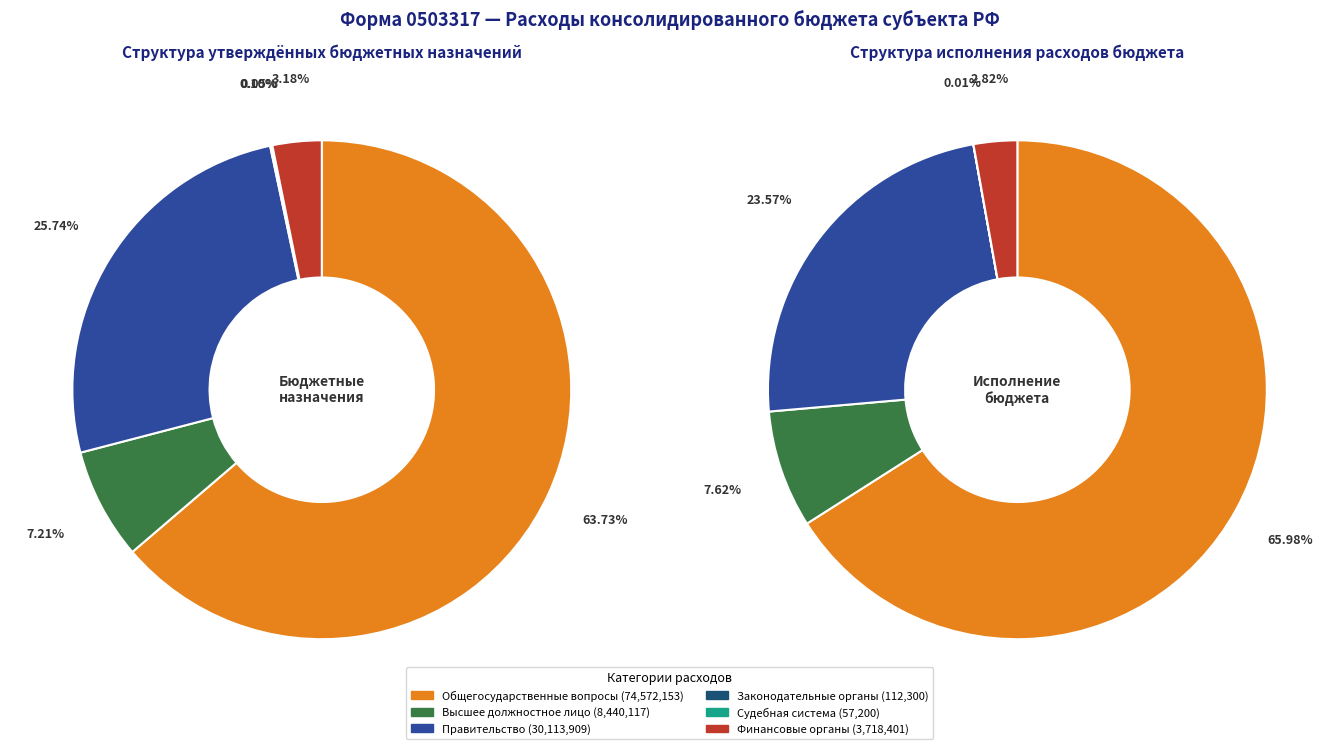

The Судебная система slice represents 0% of the pie. True or false?

True